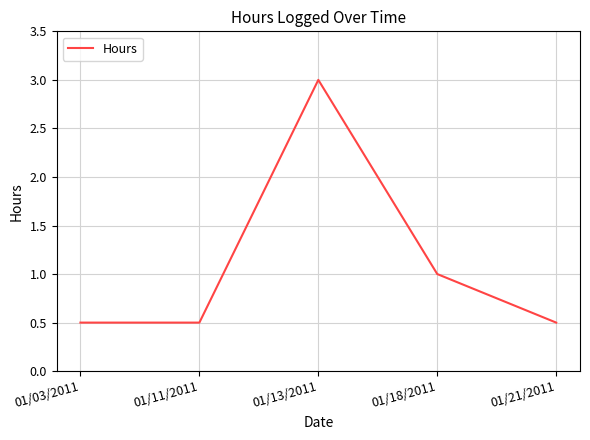

The chart shows a value of 0.5 at 01/18/2011. True or false?

False